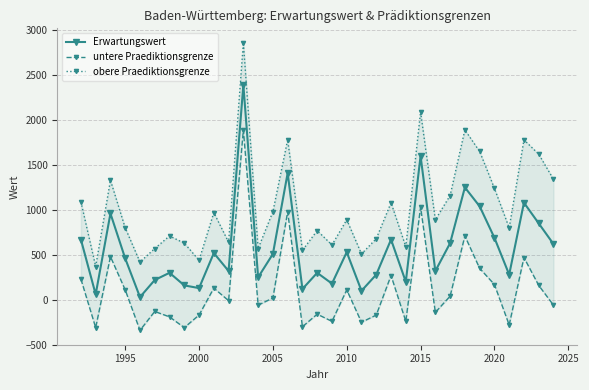

In Erwartungswert, how many points are lower than both neighbors (excluding endpoints)?

11